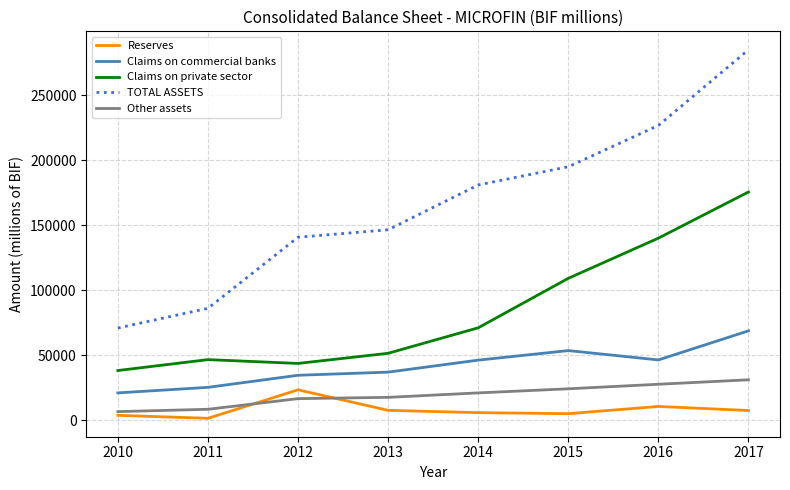

What is the maximum value shown in the chart?

284858.8